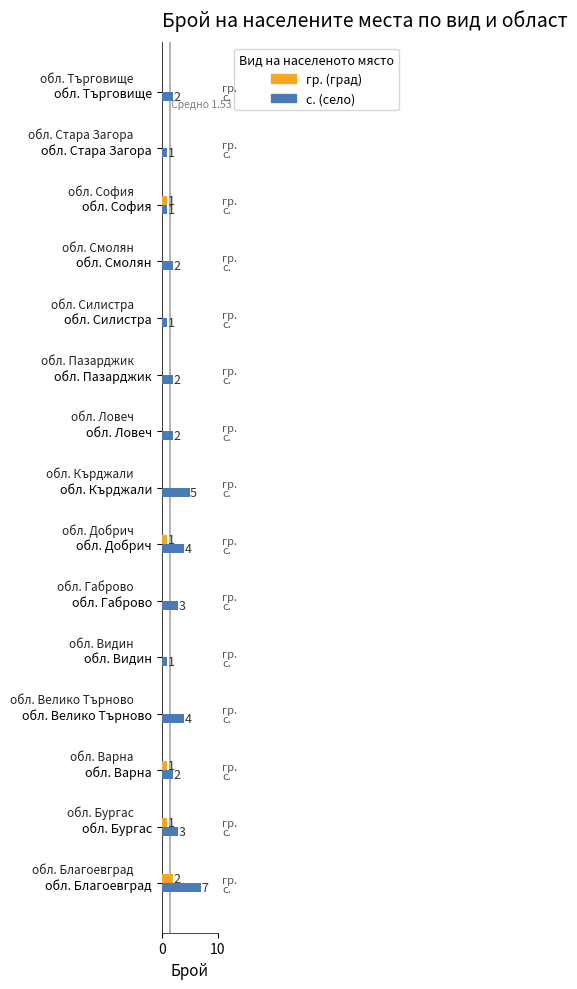

What is the total value across all series at обл. Видин?

1